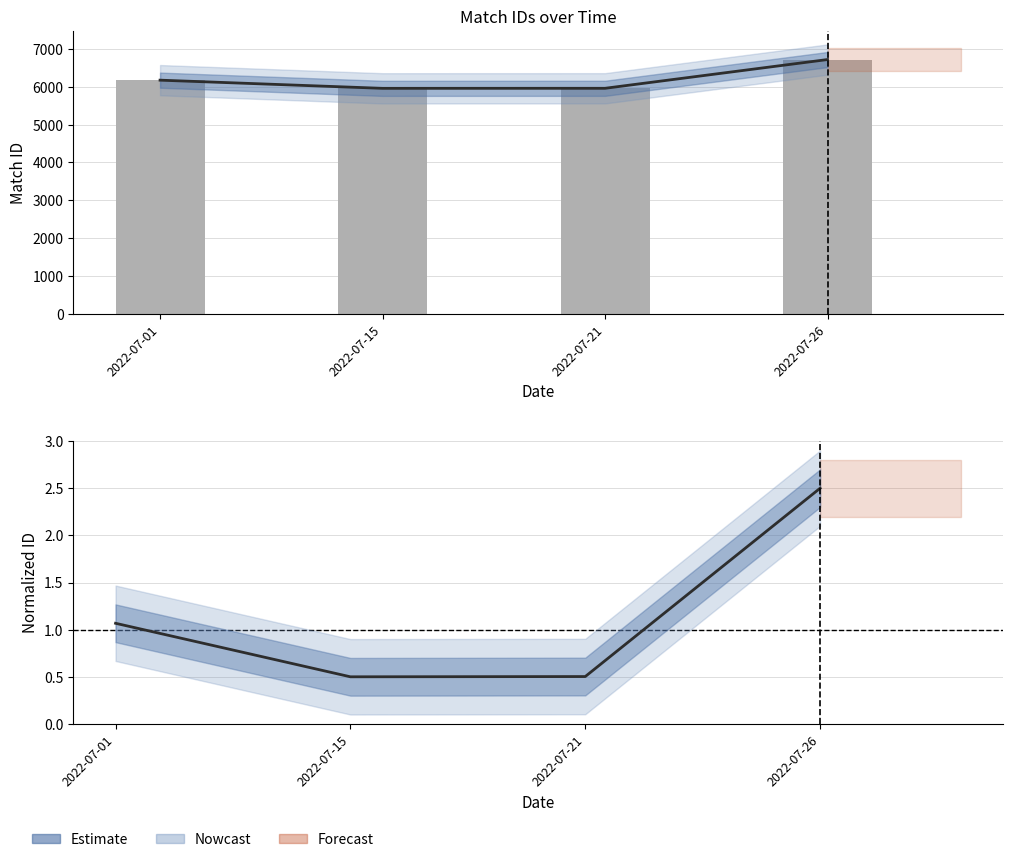

Is it true that Id equals 3717.8 at 2022-07-21?

False